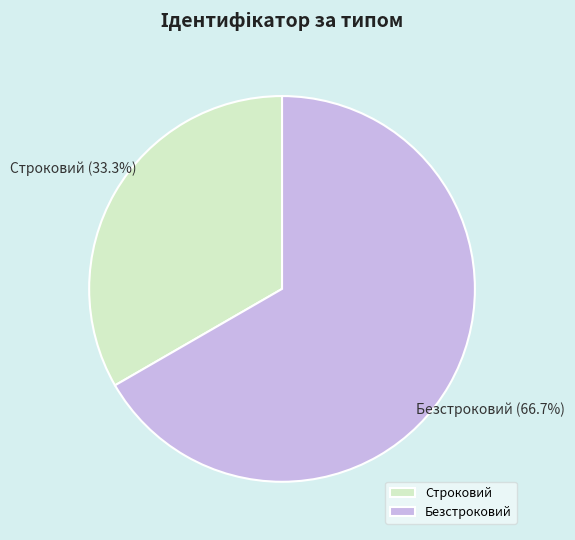

To the nearest percent, what is the difference between the Строковий and Безстроковий slice percentages?

33%